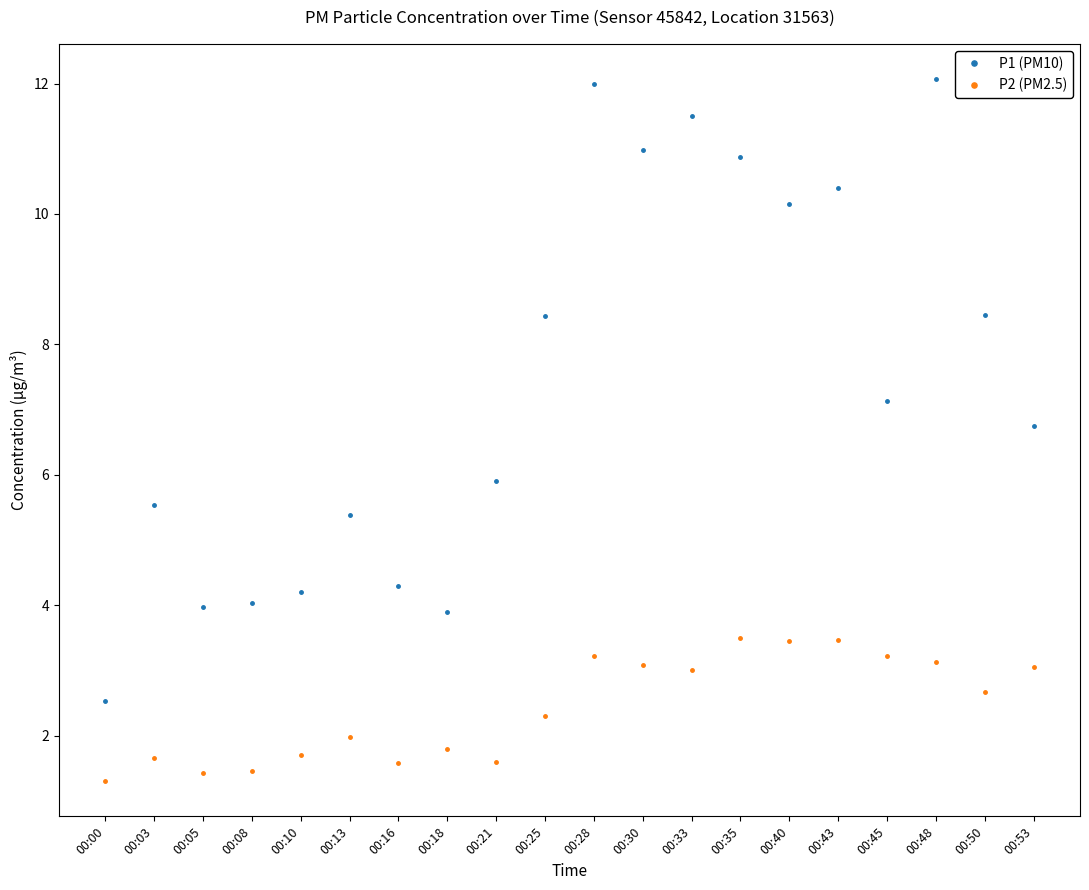

Read the P2 (PM2.5) value at 00:28.

3.2